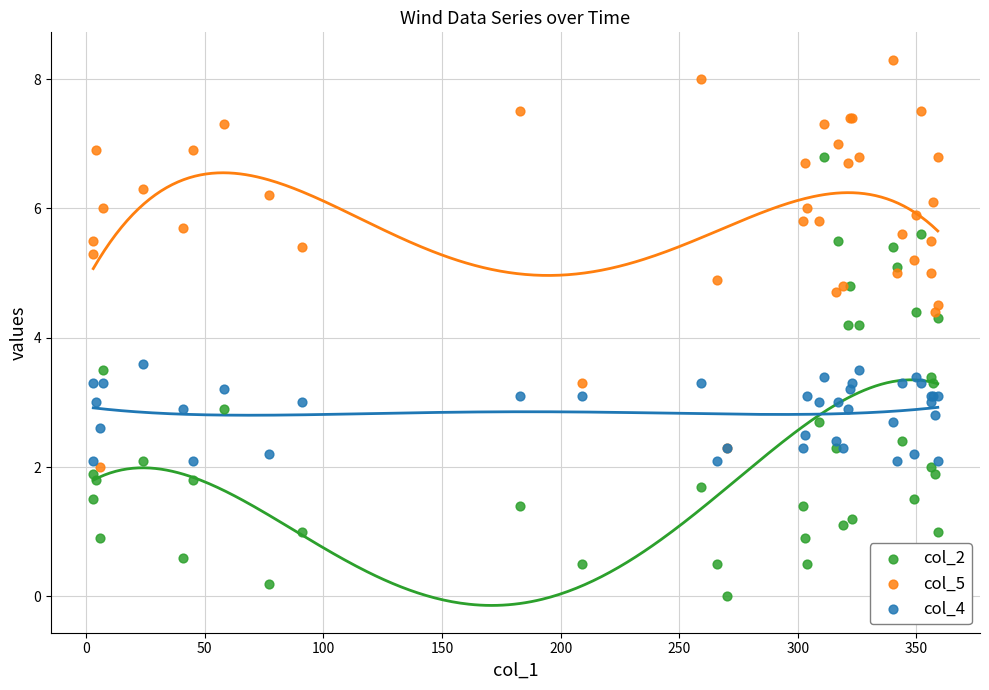

Which series contains the highest Y value?

col_5